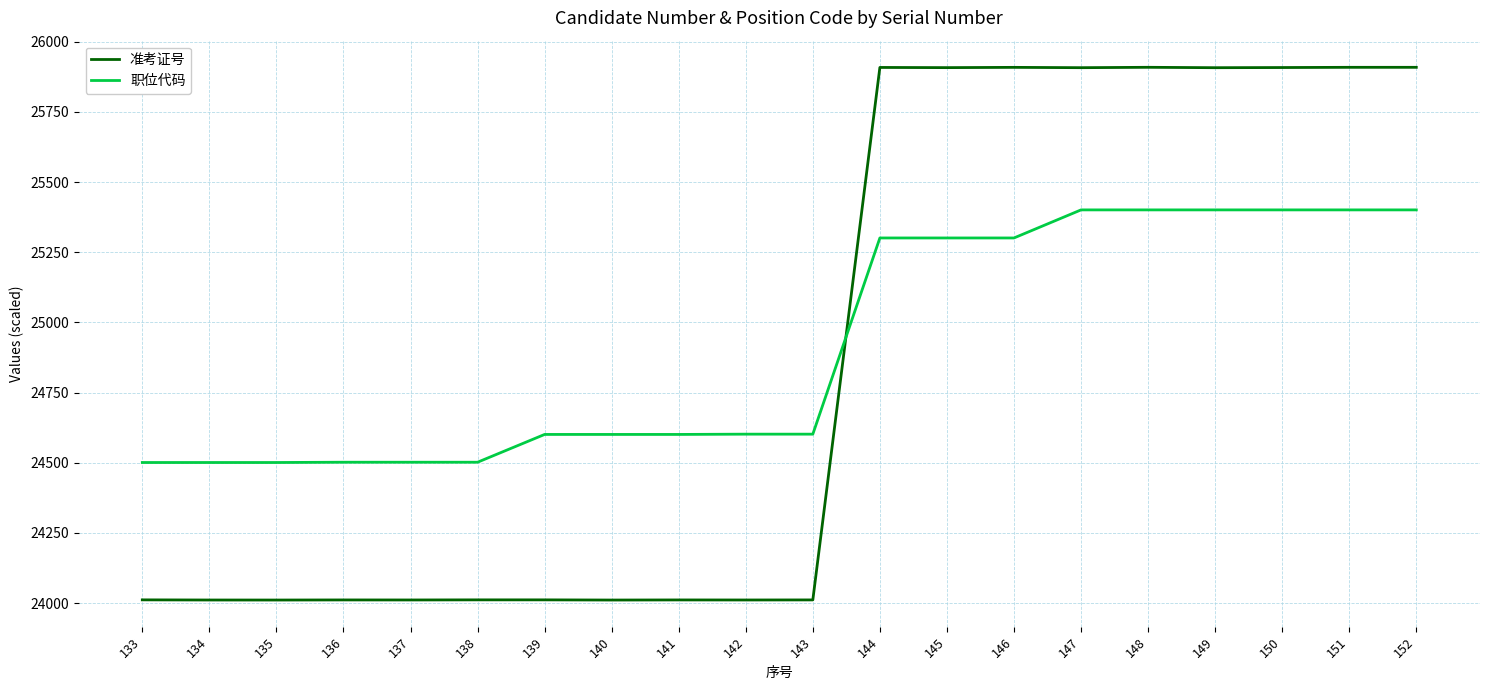

True or false: 准考证号 has a value of 24011.0 at 135.

True